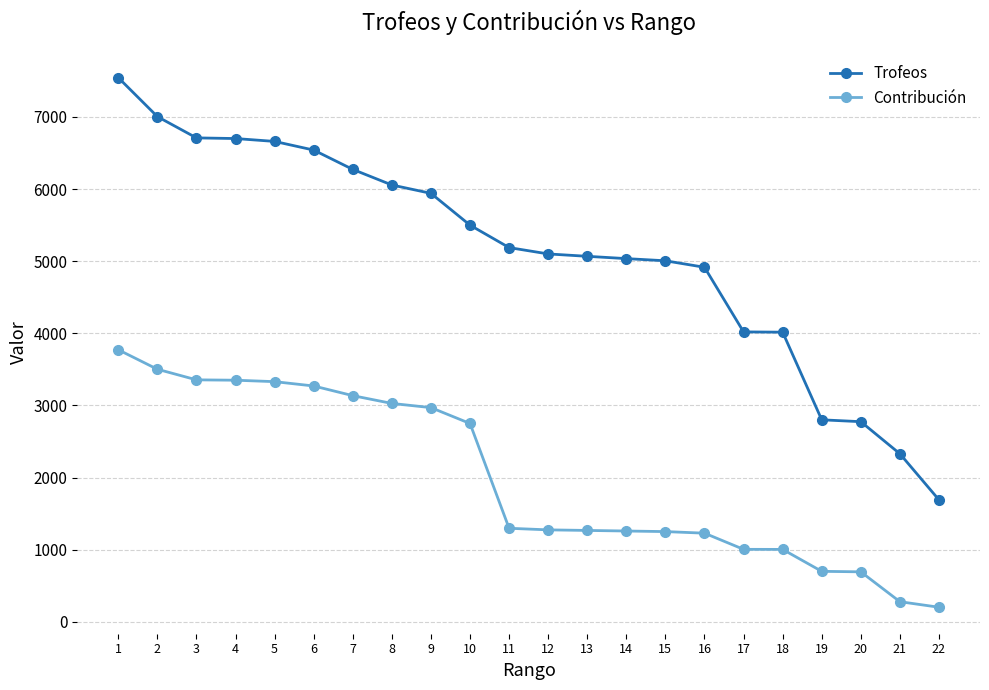

Is the value of Contribución at 10 greater than the value of Trofeos at 18?

No